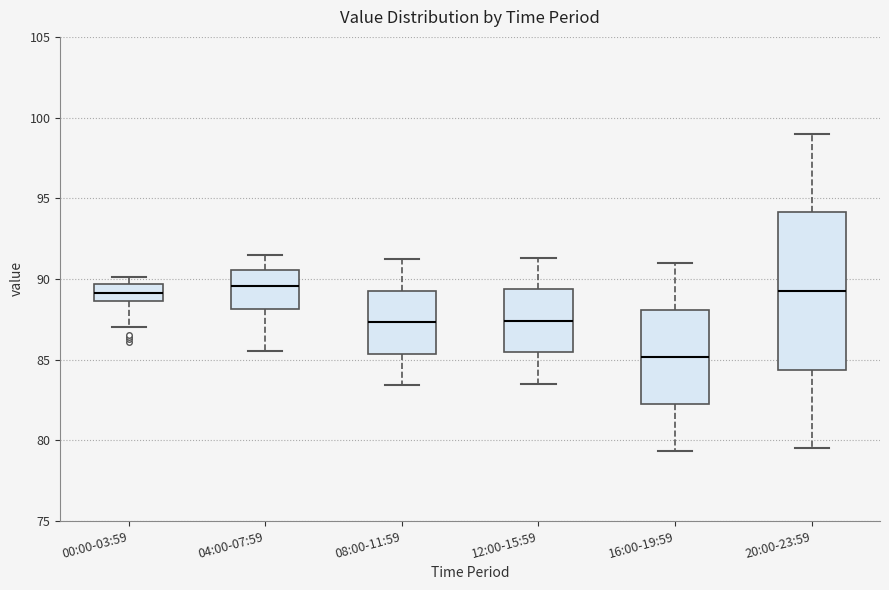

Comparing the boxes themselves (not the whiskers), which one is the tallest?

20:00-23:59